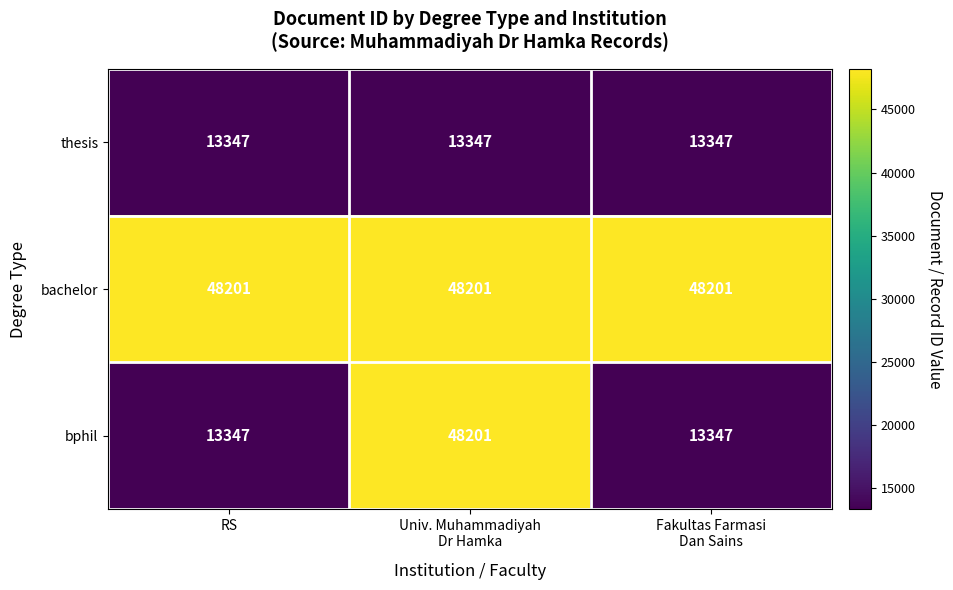

What is the average value of the bachelor series?

48201